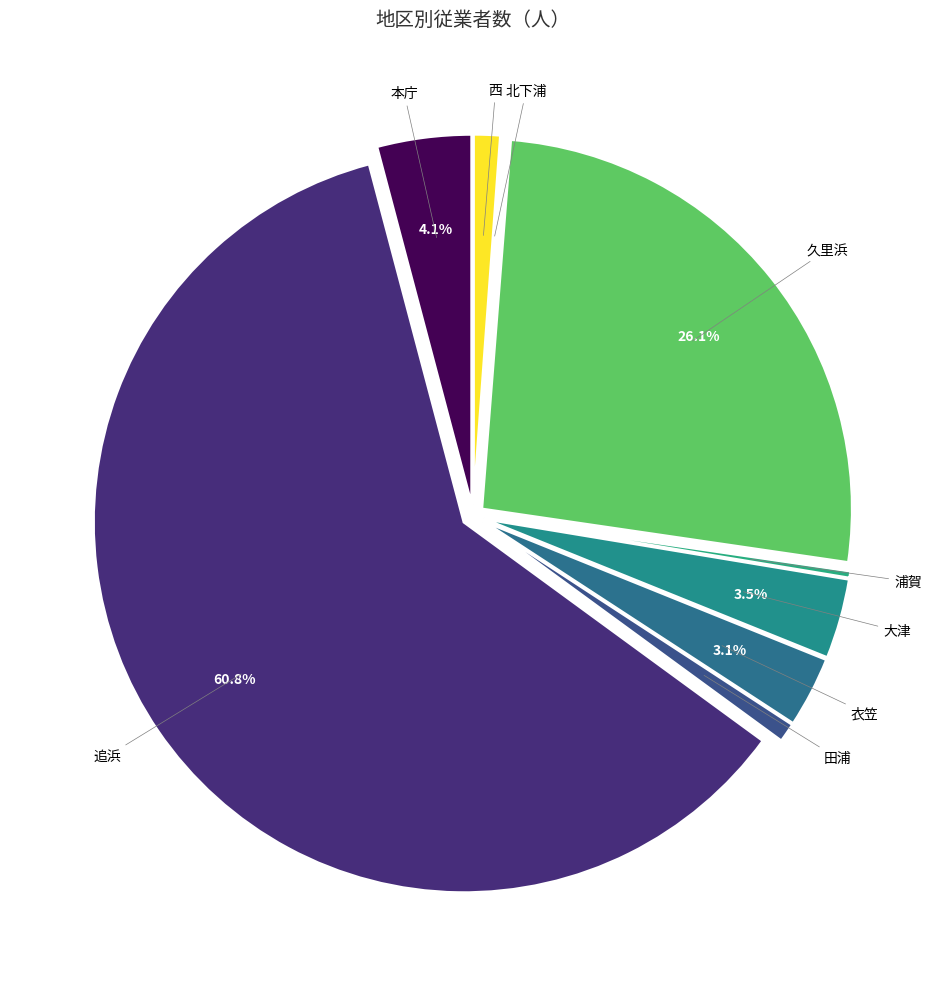

Which slice is the largest?

追浜